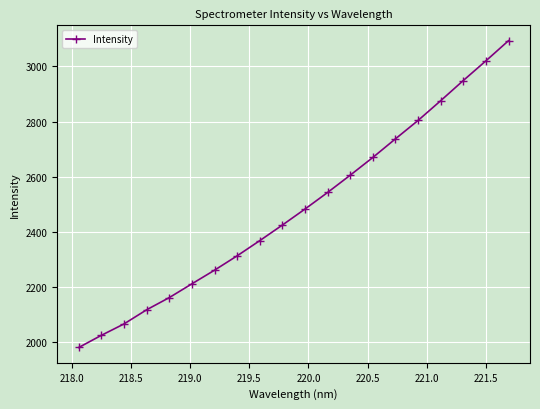

What is the value of the 14th point from the left?

2669.9